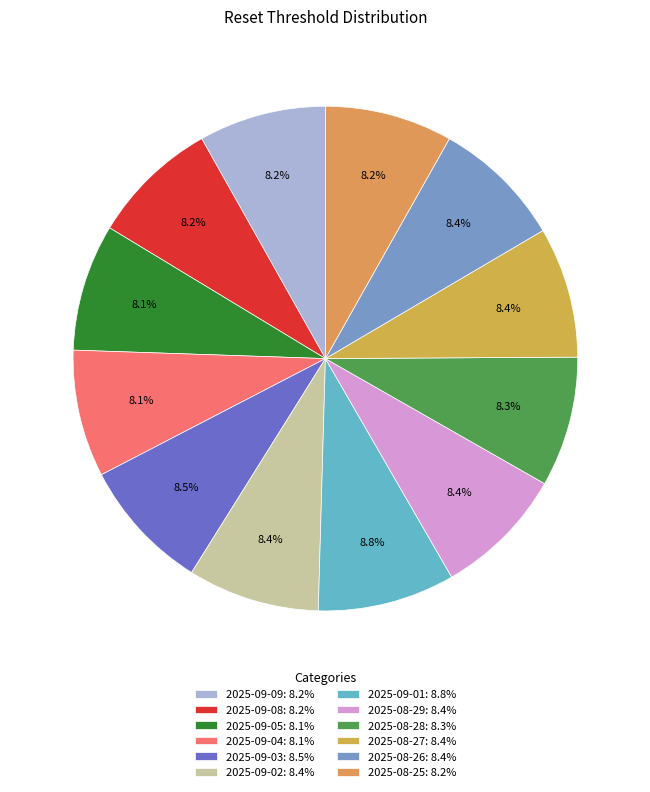

To the nearest percent, what portion does 2025-09-02 represent?

8%